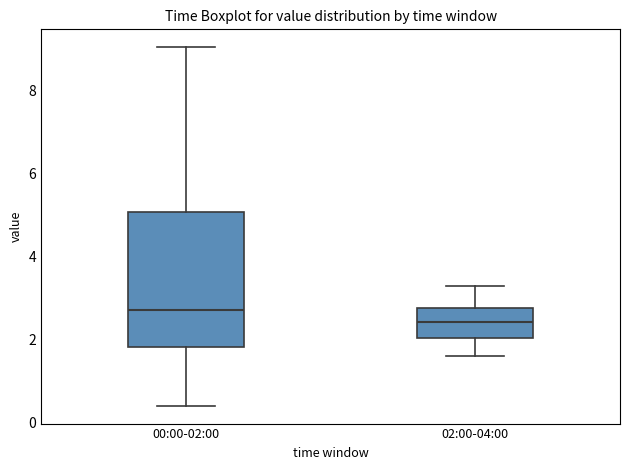

Reading left to right, read every box against the y-axis: the position of its median line, the range the box covers, and the ends of its whiskers. The values are not printed on the chart, so give them approximately, as read against the axis.

00:00-02:00: median 2.8, box 1.8 to 5.0, whiskers 0.4 to 9.0
02:00-04:00: median 2.4, box 2.0 to 2.8, whiskers 1.6 to 3.4